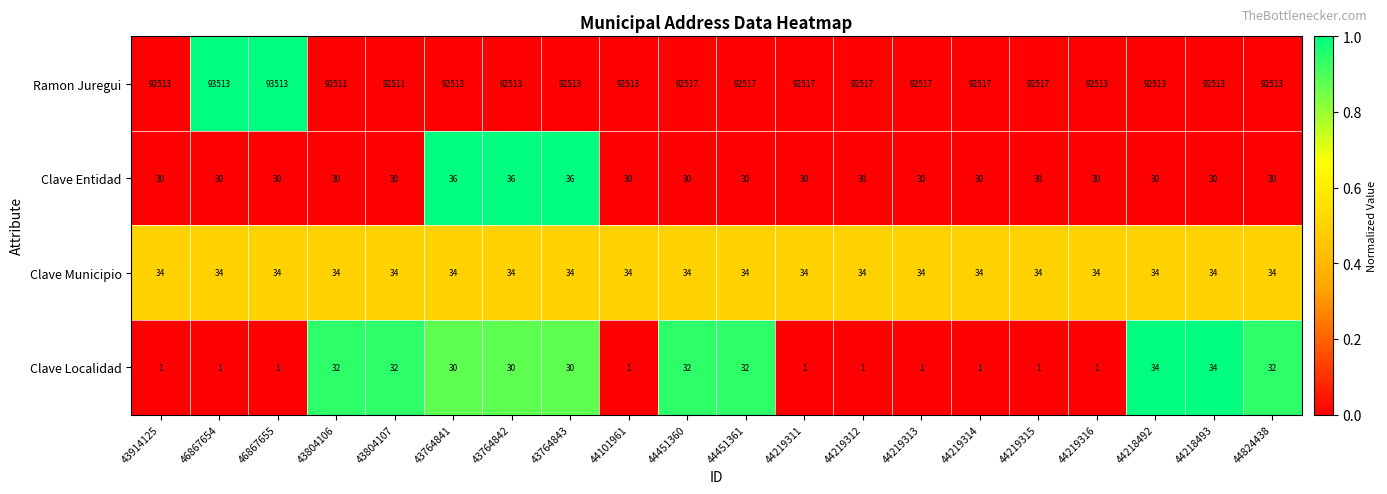

The value of Clave Entidad at 44219316 is 30. True or false?

True